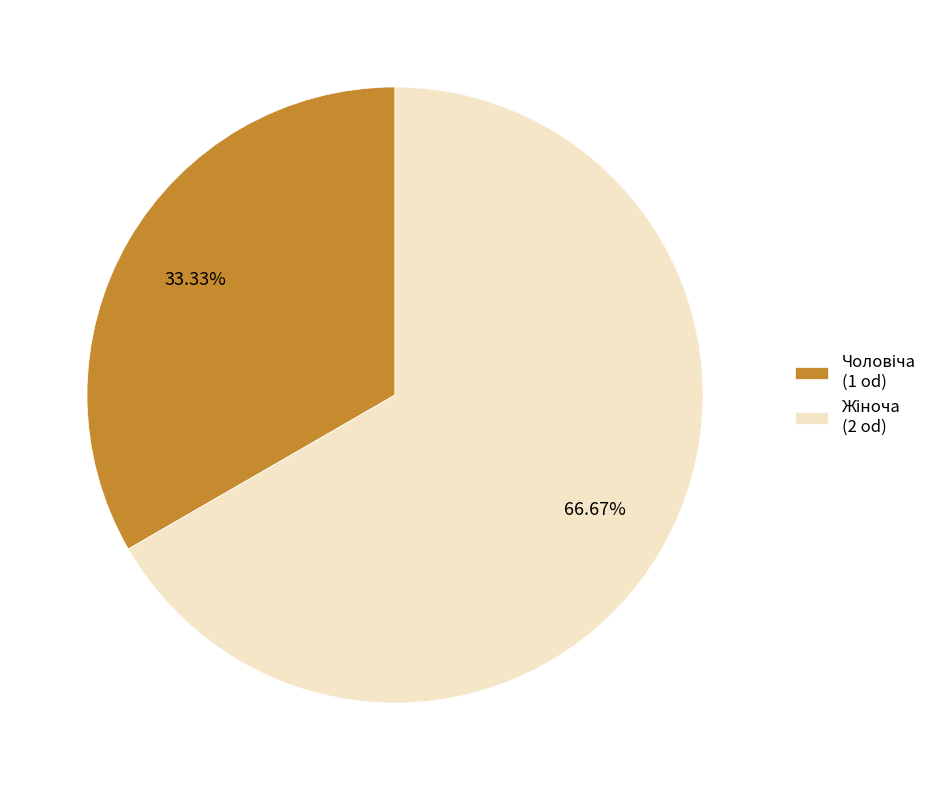

Does any single category account for the majority?

Yes